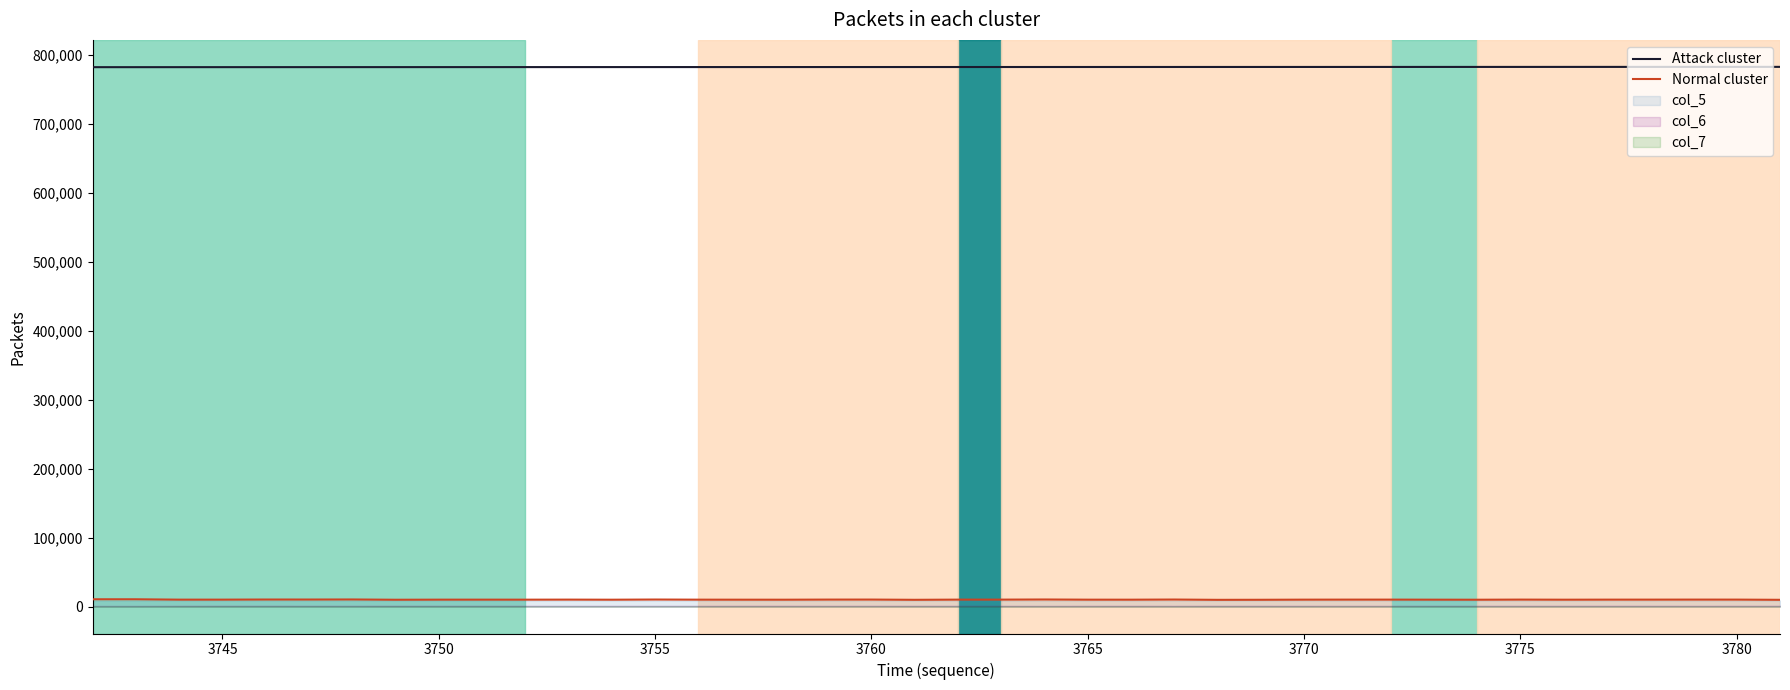

How many categories are shown in the chart?

40